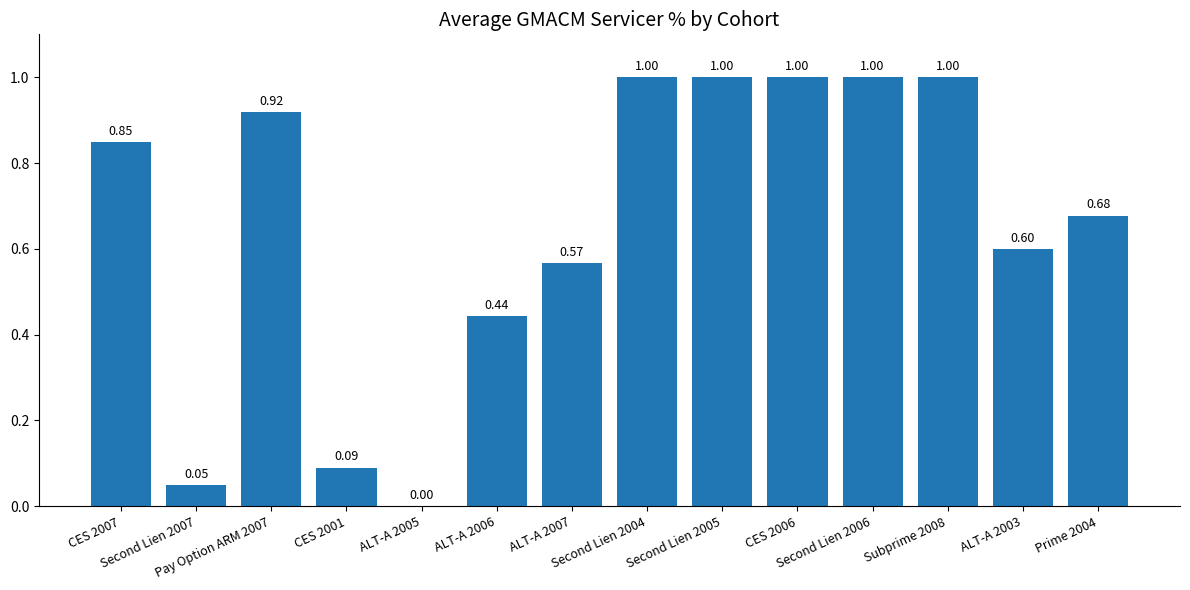

The chart shows a value of 0.0 at ALT-A 2005. True or false?

True